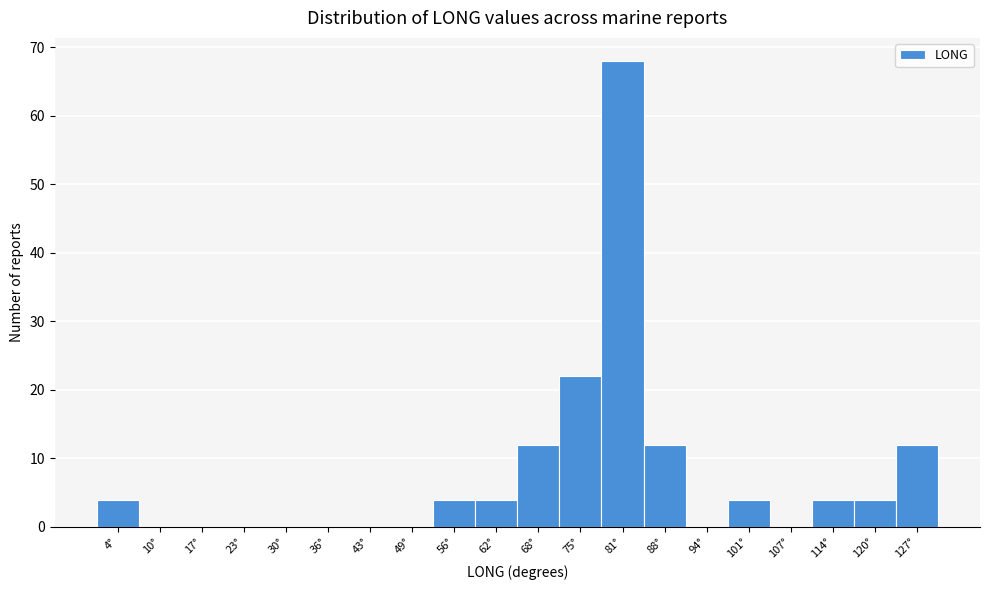

Reading left to right, extract all data points from this chart.

4°=4	10°=0	17°=0	23°=0	30°=0	36°=0	43°=0	49°=0	56°=4	62°=4	68°=12	75°=22	81°=68	88°=12	94°=0	101°=4	107°=0	114°=4	120°=4	127°=12